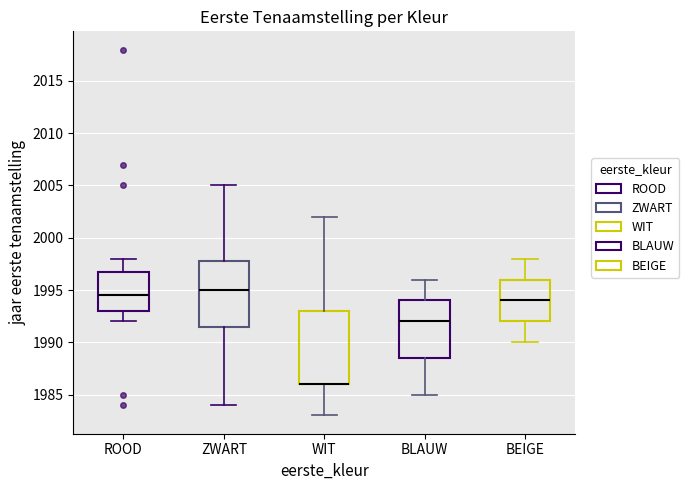

Comparing the boxes themselves (not the whiskers), which one is the tallest?

WIT